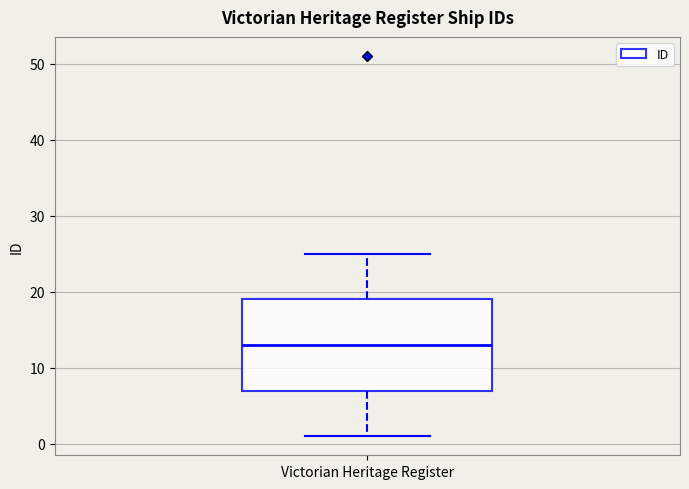

Read this box plot against the y-axis: the position of the median line, the range covered by the box, and the ends of both whiskers. The values are not printed on the chart, so give them approximately, as read against the axis.

median 13, box 7 to 19, whiskers 1 to 25